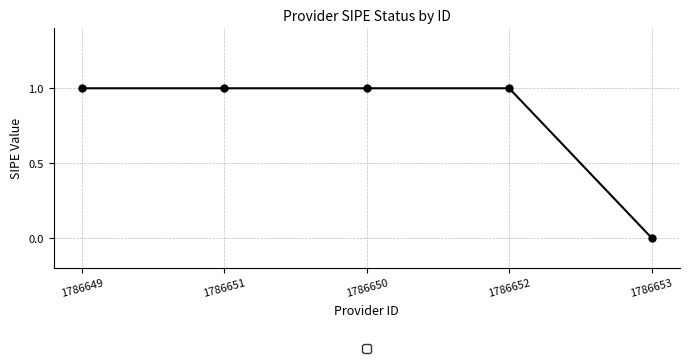

What position from the left is 1786649?

1